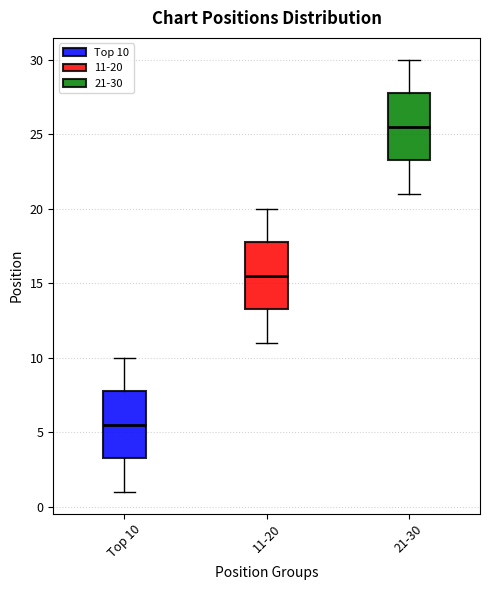

Where does the median line of the box for 21-30 sit on the y-axis? The values are not printed on the chart, so give them approximately, as read against the axis.

25.5